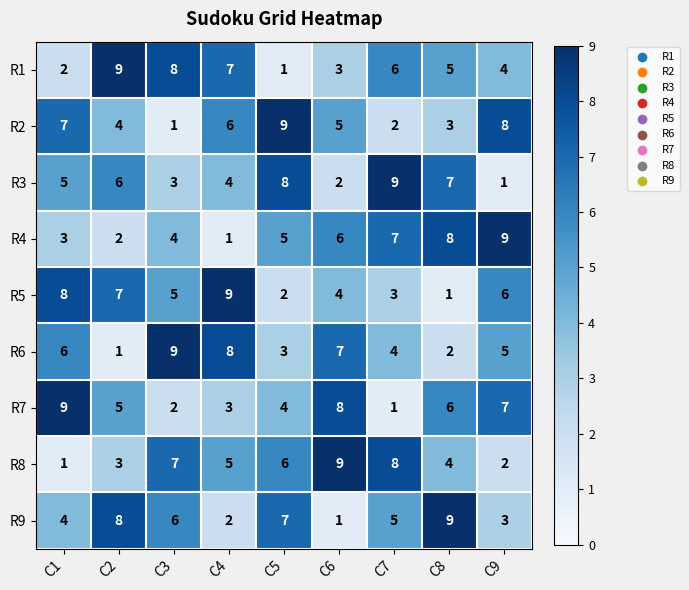

At how many categories does at least one series exceed 5?

9